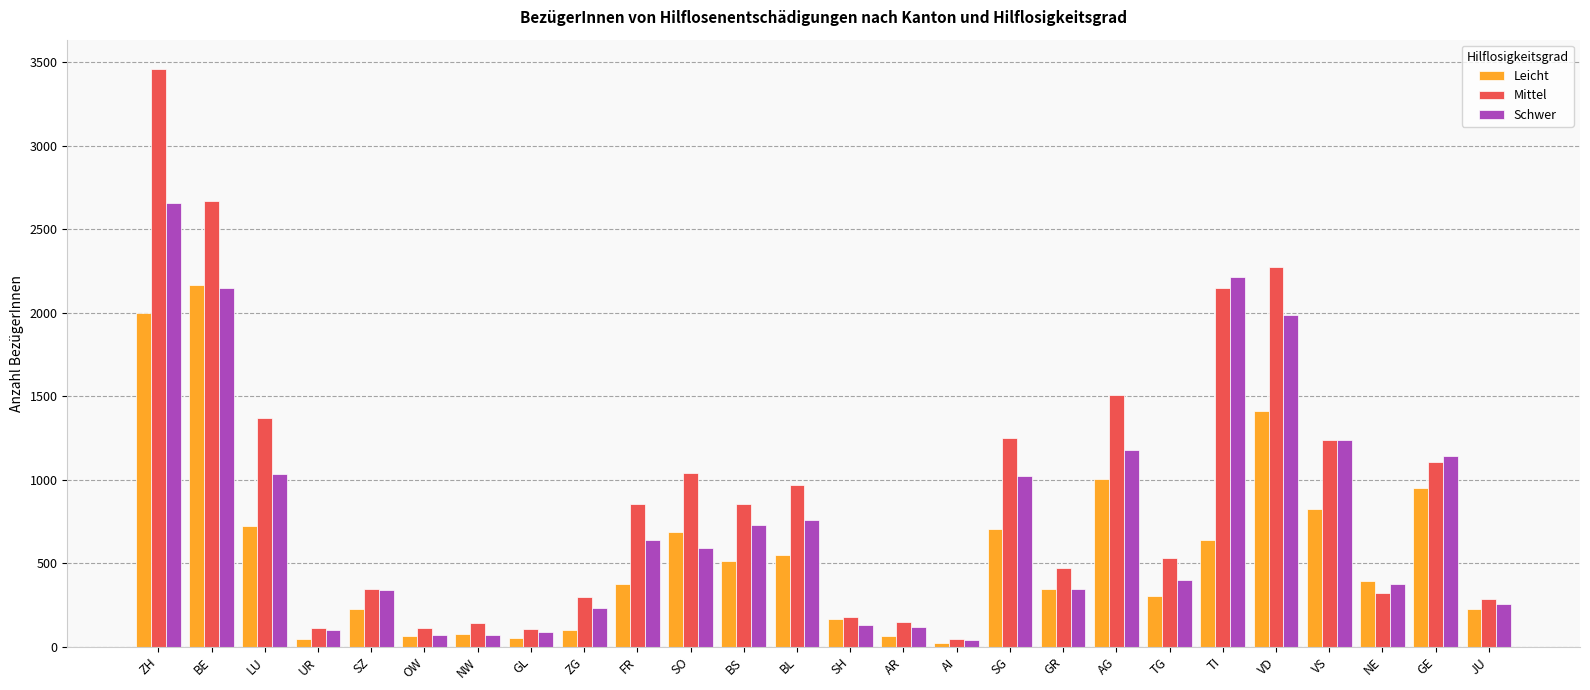

Rank the series by their average value, from lowest to highest.

Leicht, Schwer, Mittel